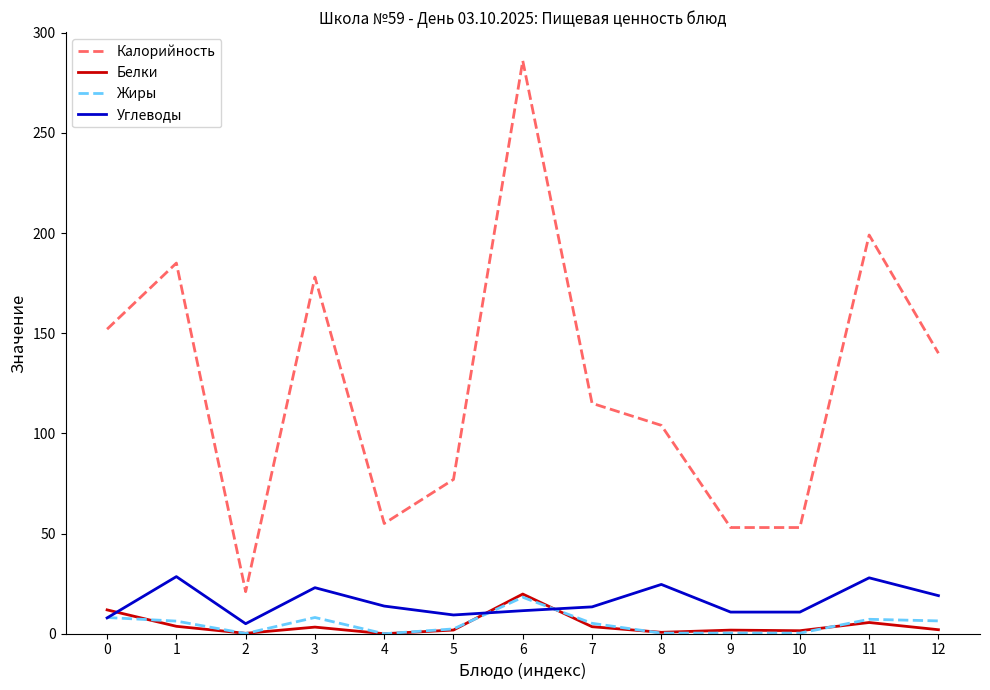

True or false: Калорийность has a value of 72.9 at 12.

False